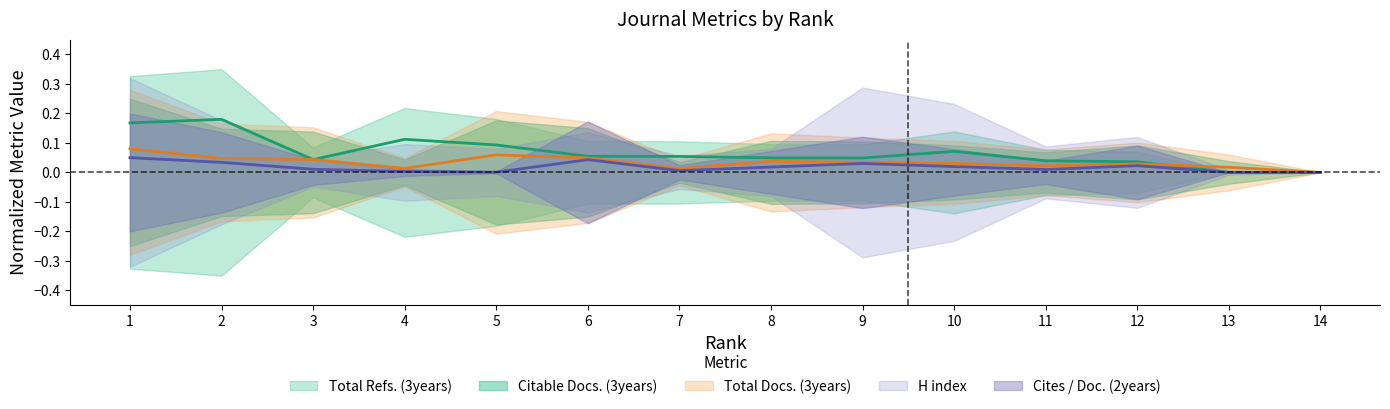

At which category does the chart reach its minimum across all series?

14